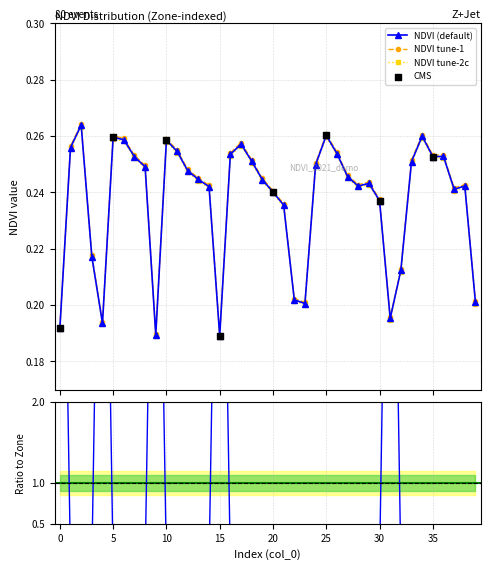

What is the total value across all series at 18?

0.5